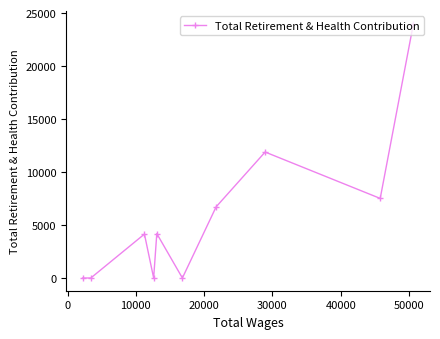

What is the average value?

5846